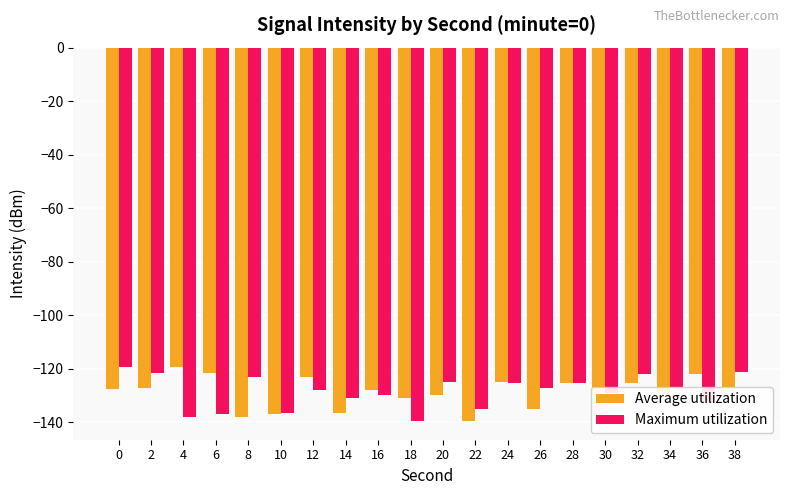

What is the difference between the Maximum utilization values at 10 and 32?

14.6